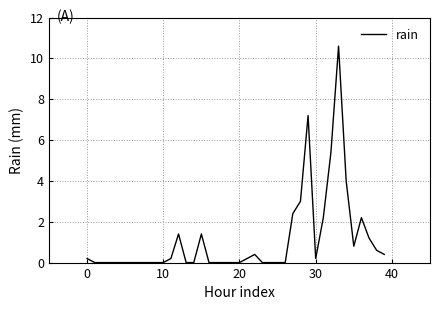

What is the maximum value shown in the chart?

10.6